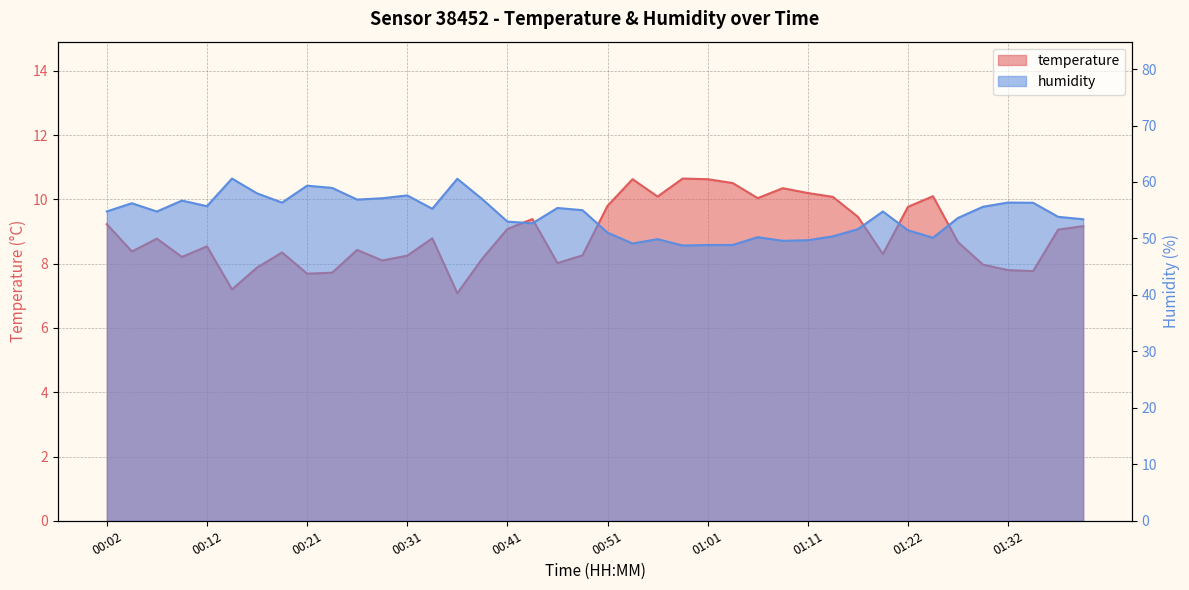

Where is temperature nearest to the value 8?

00:46